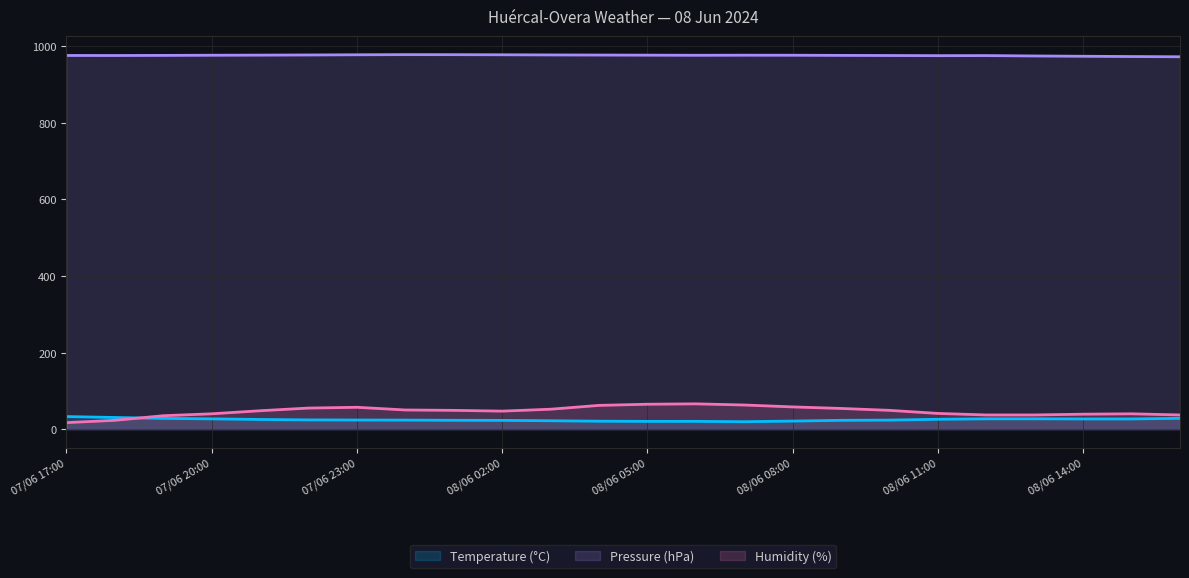

How many values in the Humidity (%) series exceed 49?

10